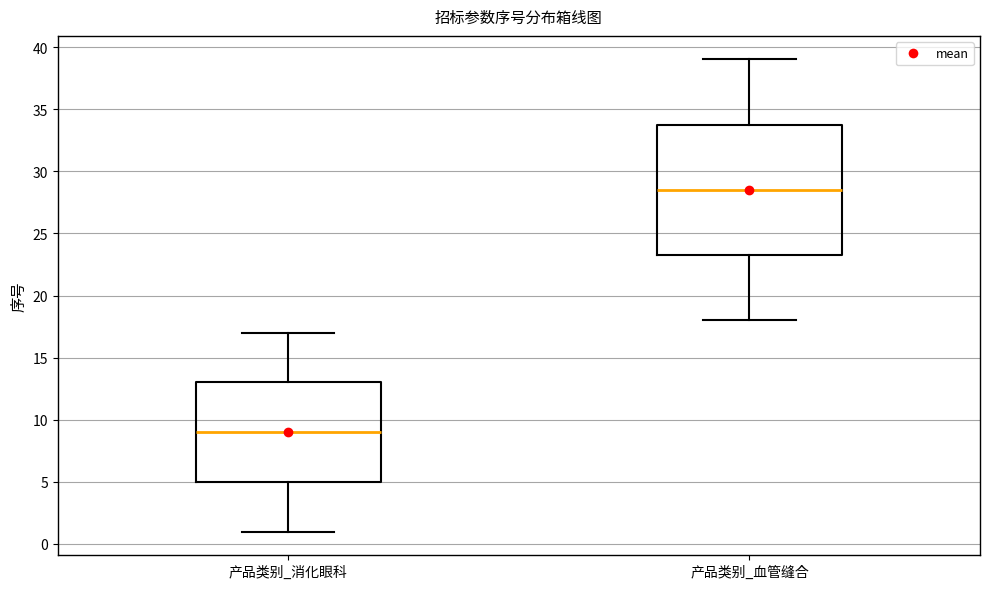

Where is the lower edge of the box for 产品类别_消化眼科 on the y-axis? The values are not printed on the chart, so give them approximately, as read against the axis.

5.0